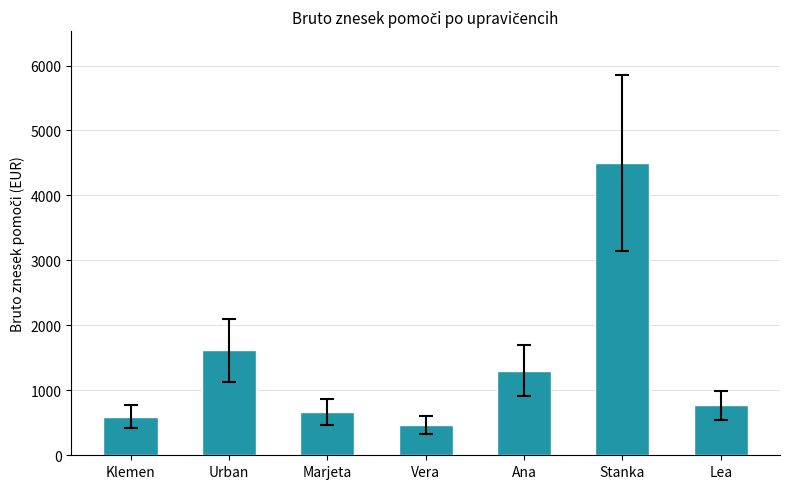

The value at Marjeta is 669.7. True or false?

True